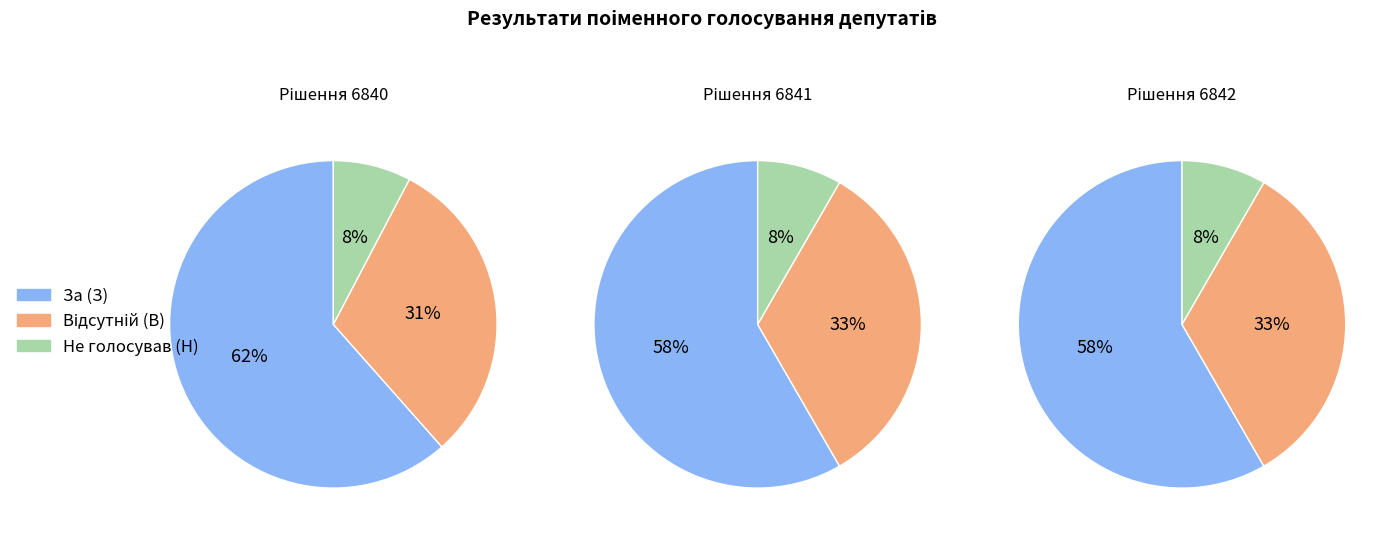

Count the number of slices in the pie.

3